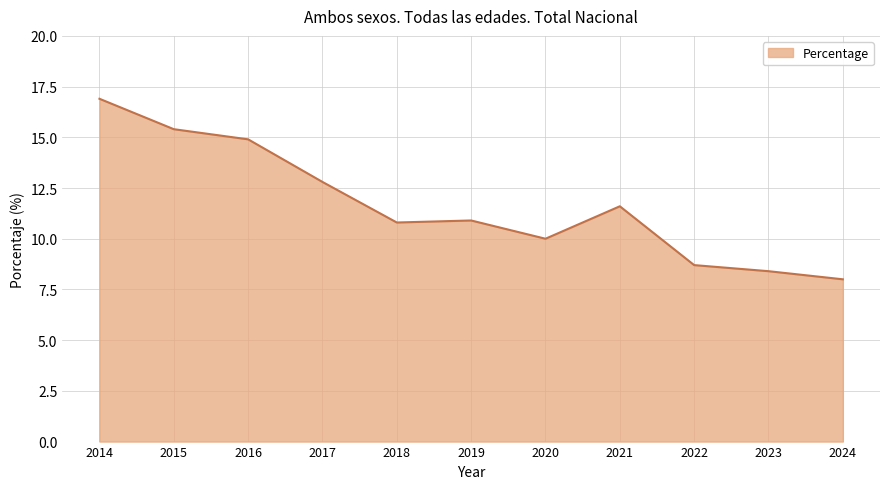

Reading left to right, what are all the values shown in this chart?

2014=16.9	2015=15.4	2016=14.9	2017=12.8	2018=10.8	2019=10.9	2020=10.0	2021=11.6	2022=8.7	2023=8.4	2024=8.0